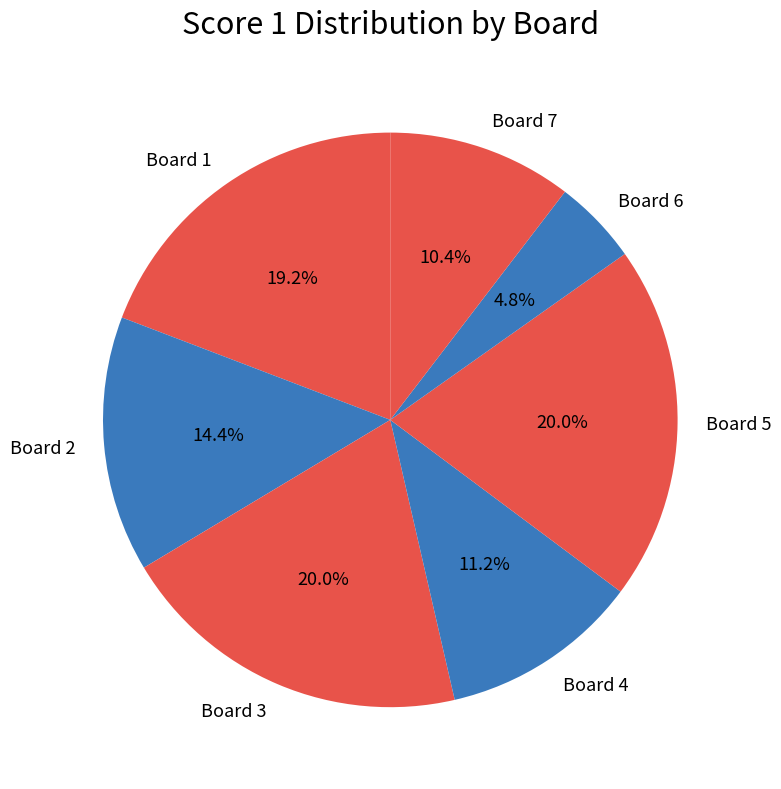

Which slice is the smallest?

Board 6